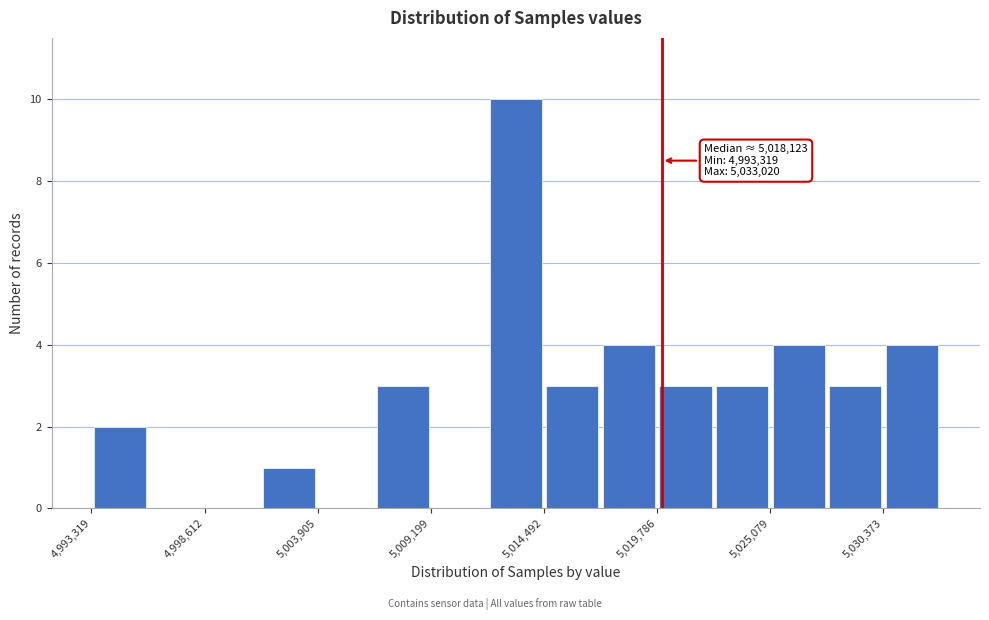

Read against the x-axis, roughly where is the centre of the tallest bar?

5013000